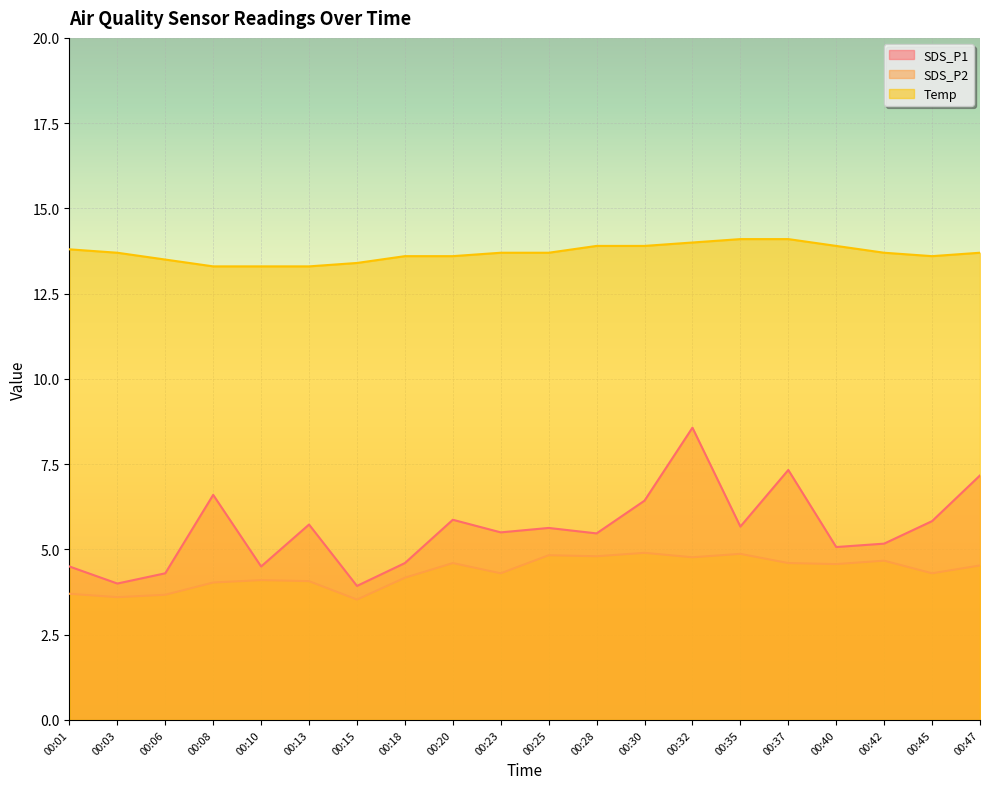

True or false: SDS_P1 and SDS_P2 intersect in this chart.

False